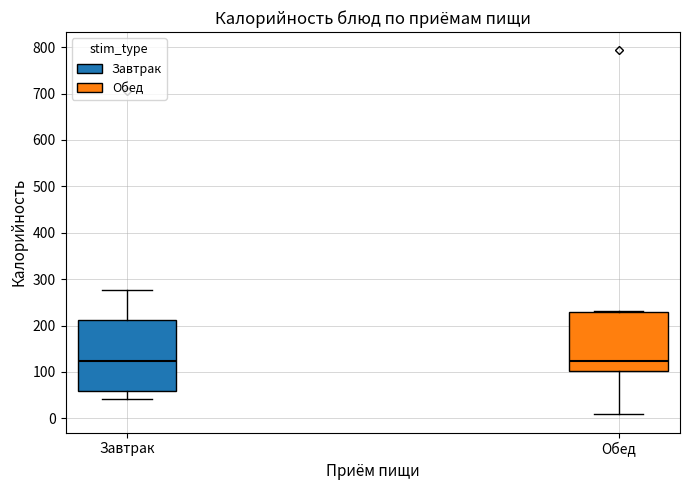

Reading left to right, read every box against the y-axis: the position of its median line, the range the box covers, and the ends of its whiskers. The values are not printed on the chart, so give them approximately, as read against the axis.

Завтрак: median 120, box 60 to 210, whiskers 40 to 280
Обед: median 120, box 100 to 230, whiskers 10 to 230